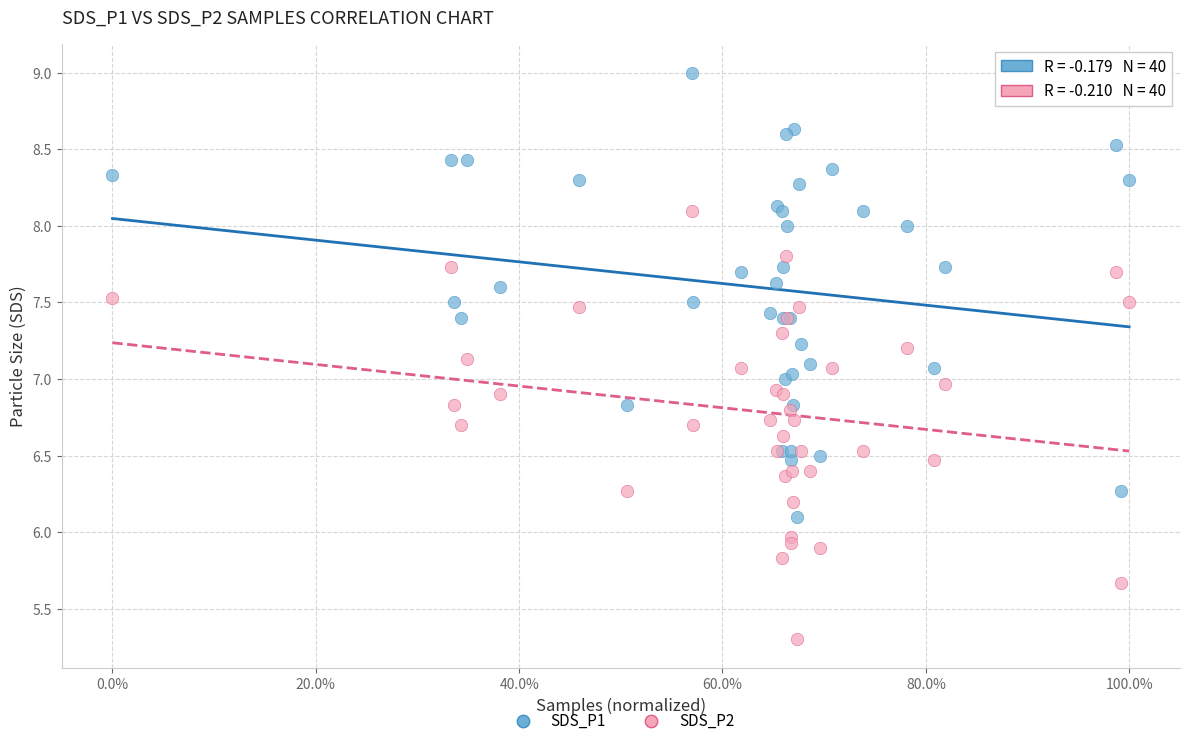

What is the X range (max minus min) for the scatter plot?

1.0